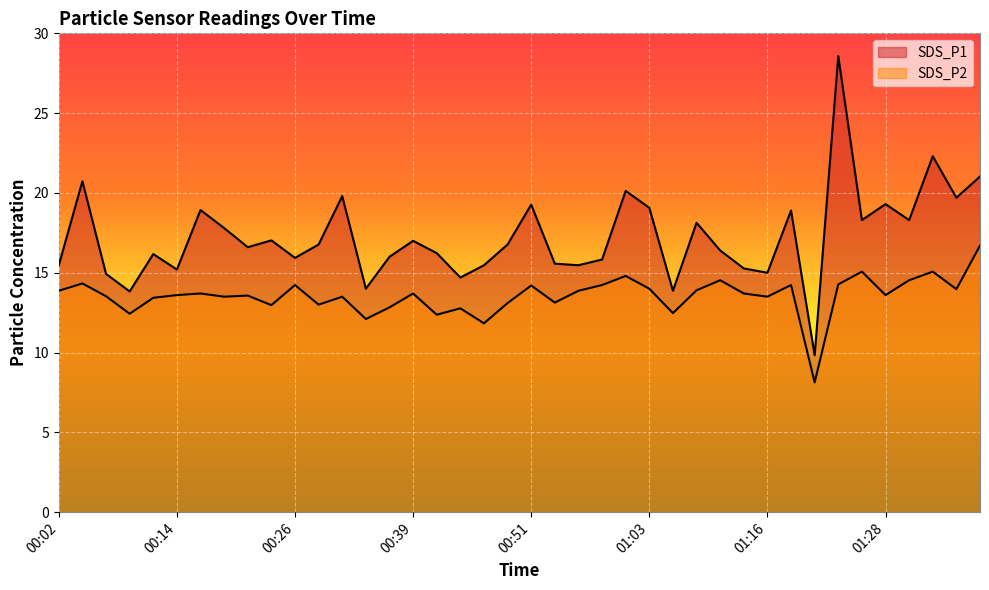

How many values in the SDS_P2 series are below 13?

9